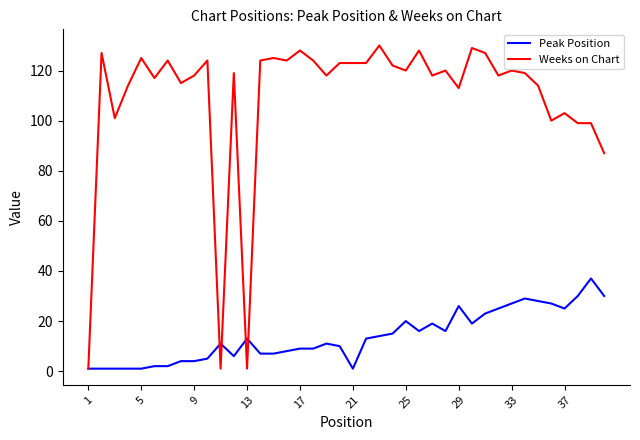

List the series in order of their overall mean, lowest first.

Peak Position, Weeks on Chart